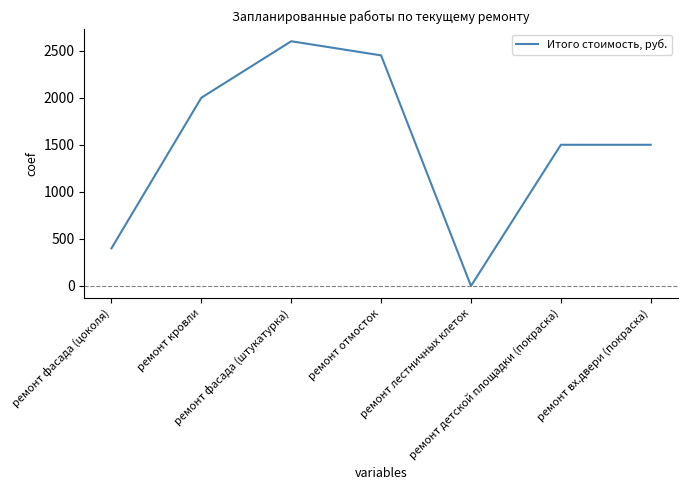

How many interior local valleys (lower than both neighbors) does the data have?

1